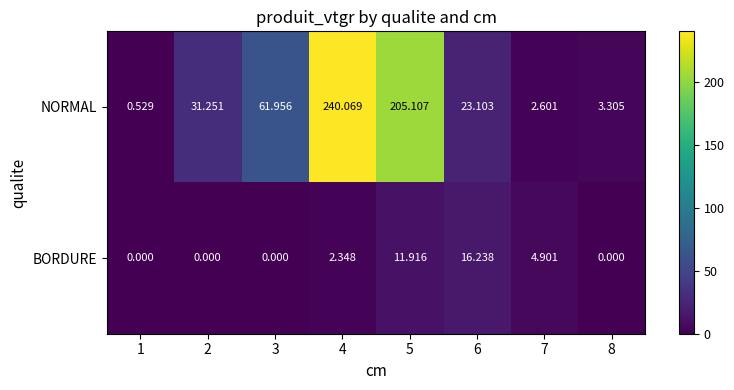

List the series in order of their overall mean, highest first.

NORMAL, BORDURE